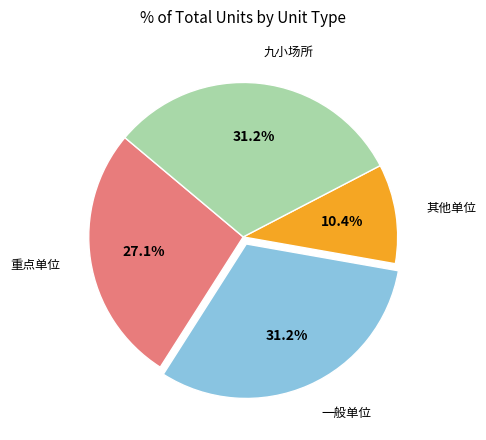

Do 九小场所 and 一般单位 together represent more than half of the pie?

Yes